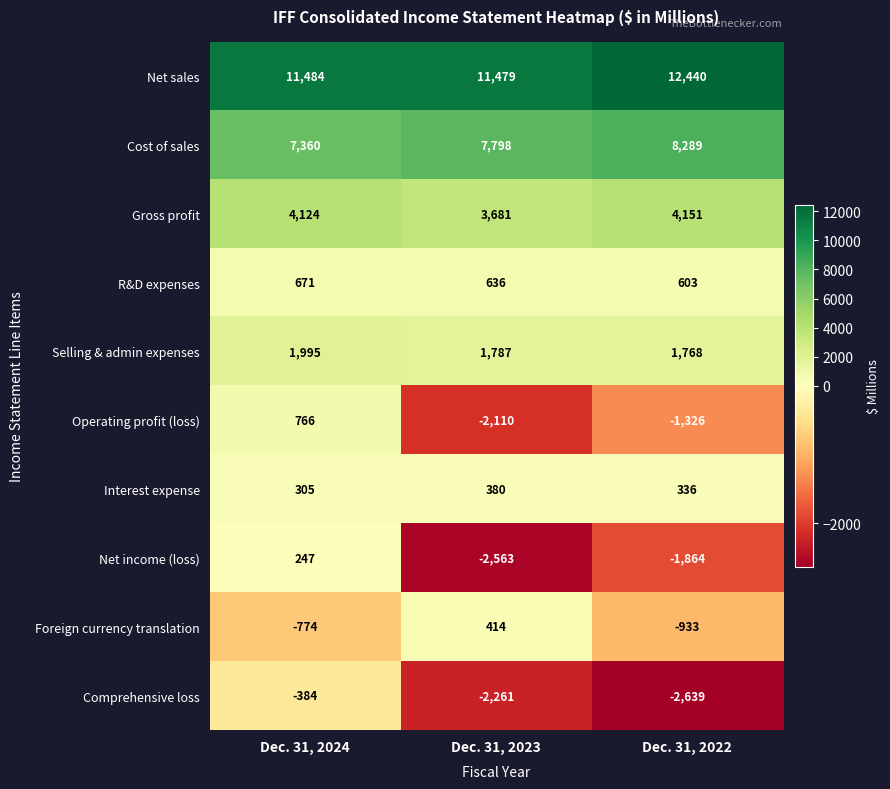

List the labels in order of Net sales value, largest first.

Dec. 31, 2022, Dec. 31, 2024, Dec. 31, 2023